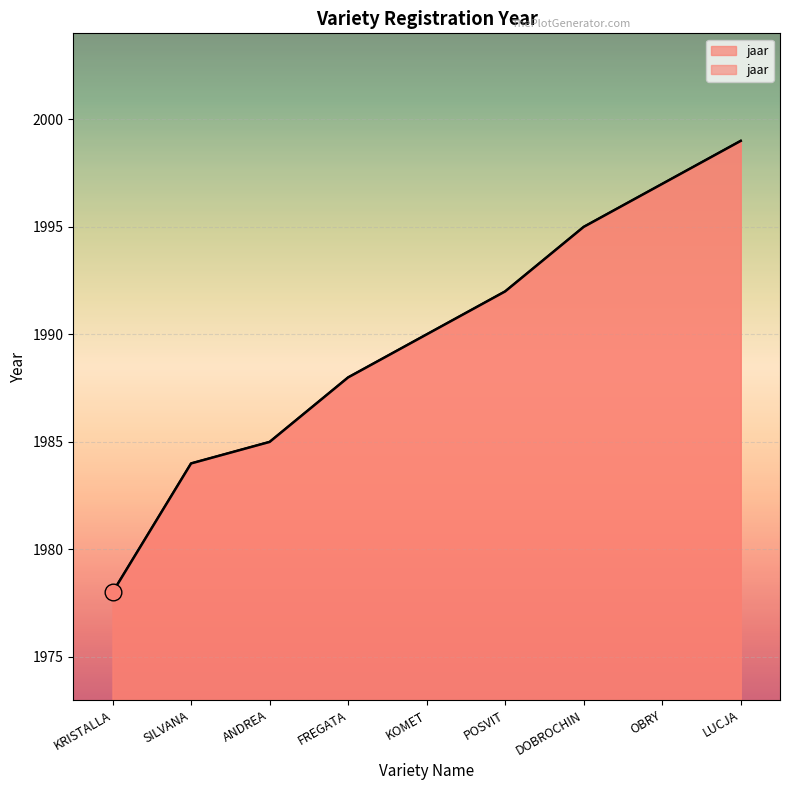

True or false: the data has more than 1 interior local peaks.

False